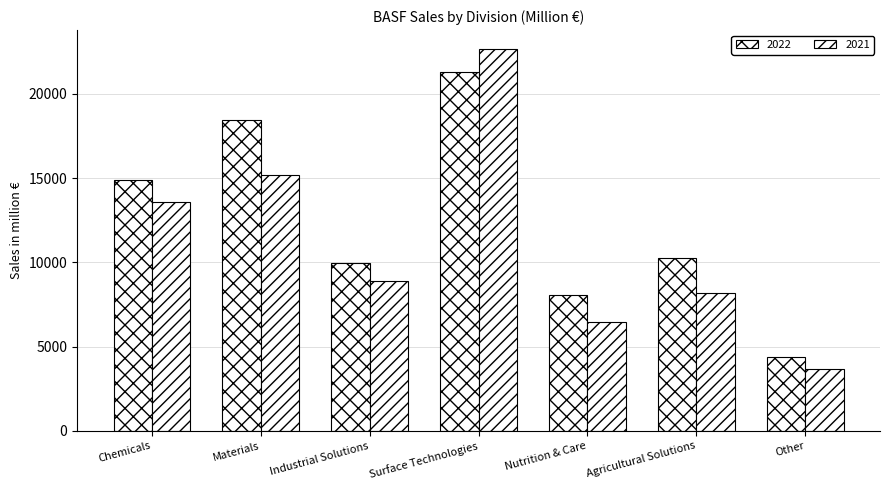

What is the spread (max minus min) of values at Nutrition & Care?

1624